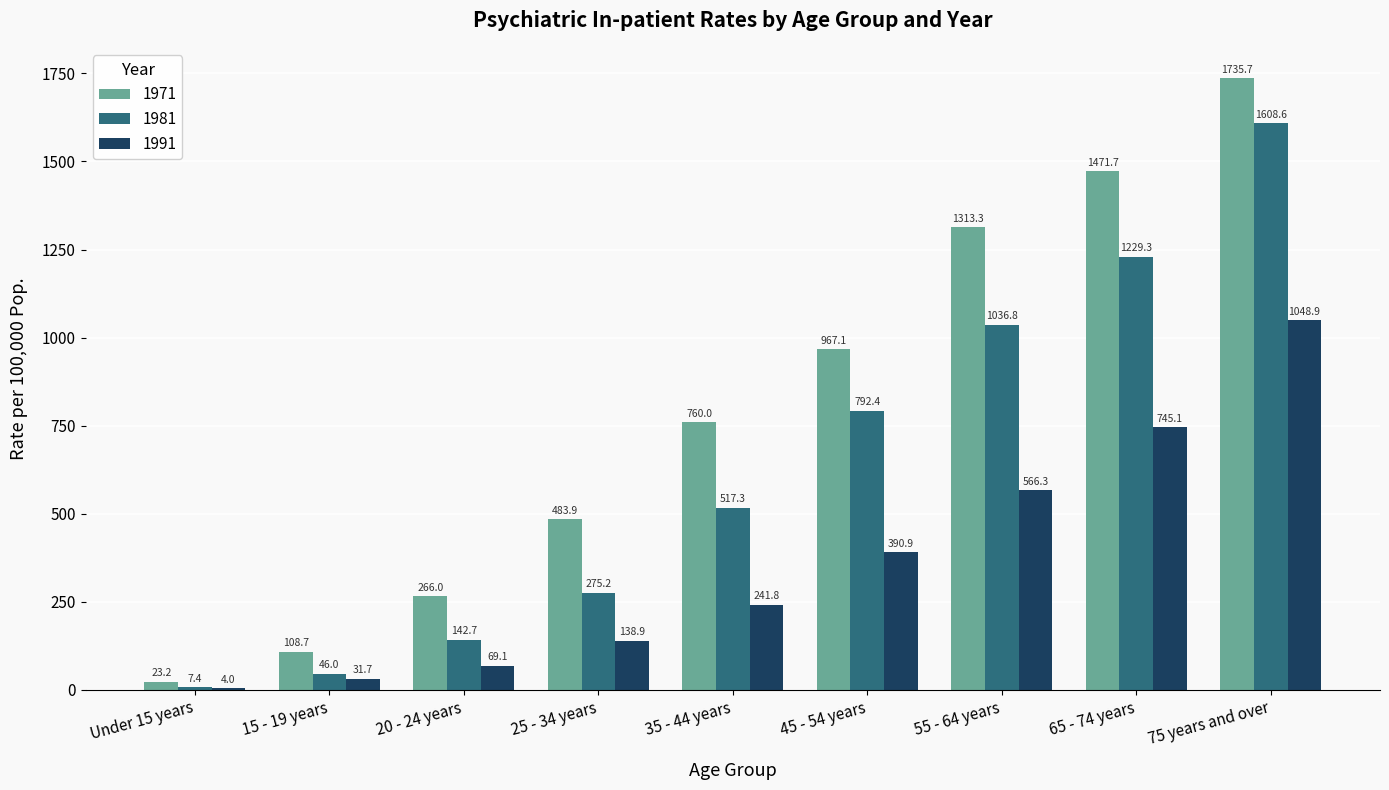

Which category has the highest value across all series?

75 years and over